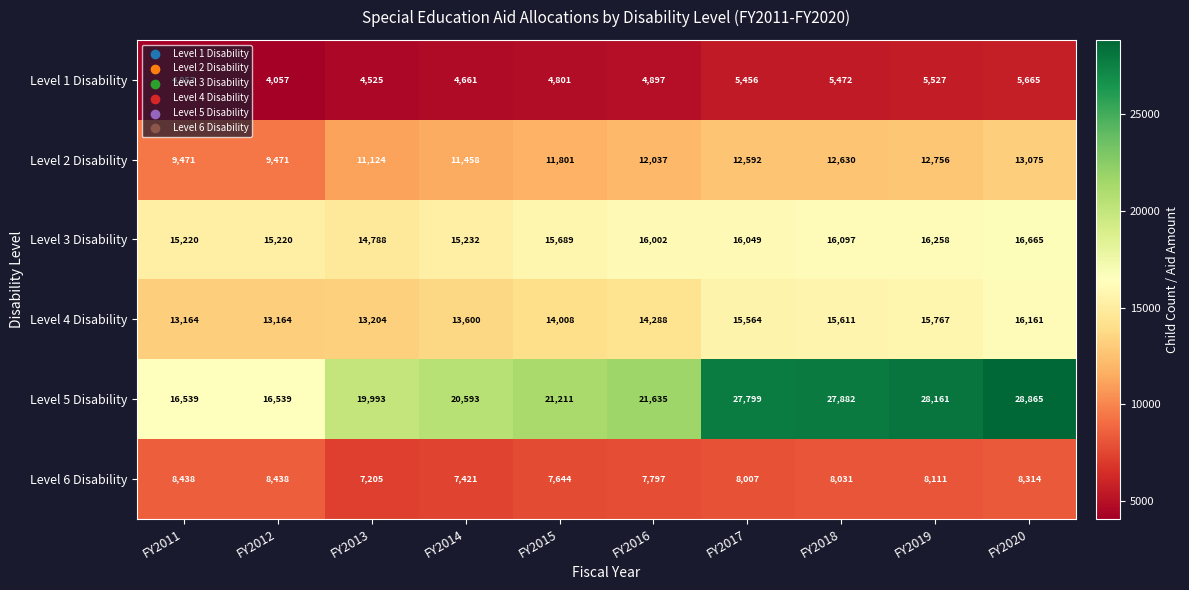

Is it true that Level 3 Disability equals 15232 at FY2014?

True